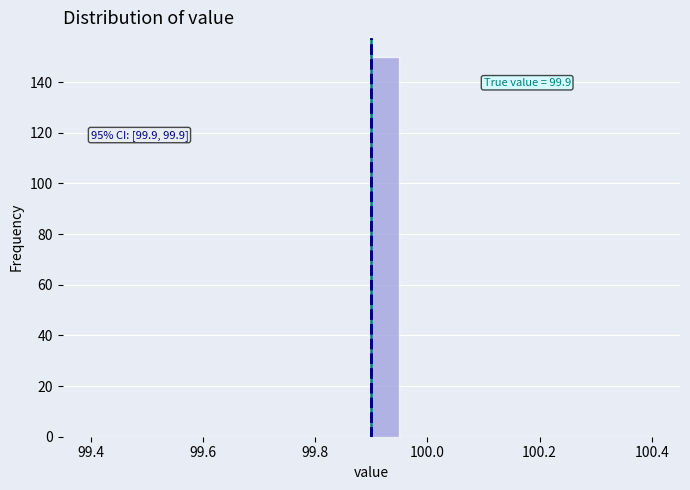

Read against the x-axis, roughly where is the centre of the tallest bar?

99.92